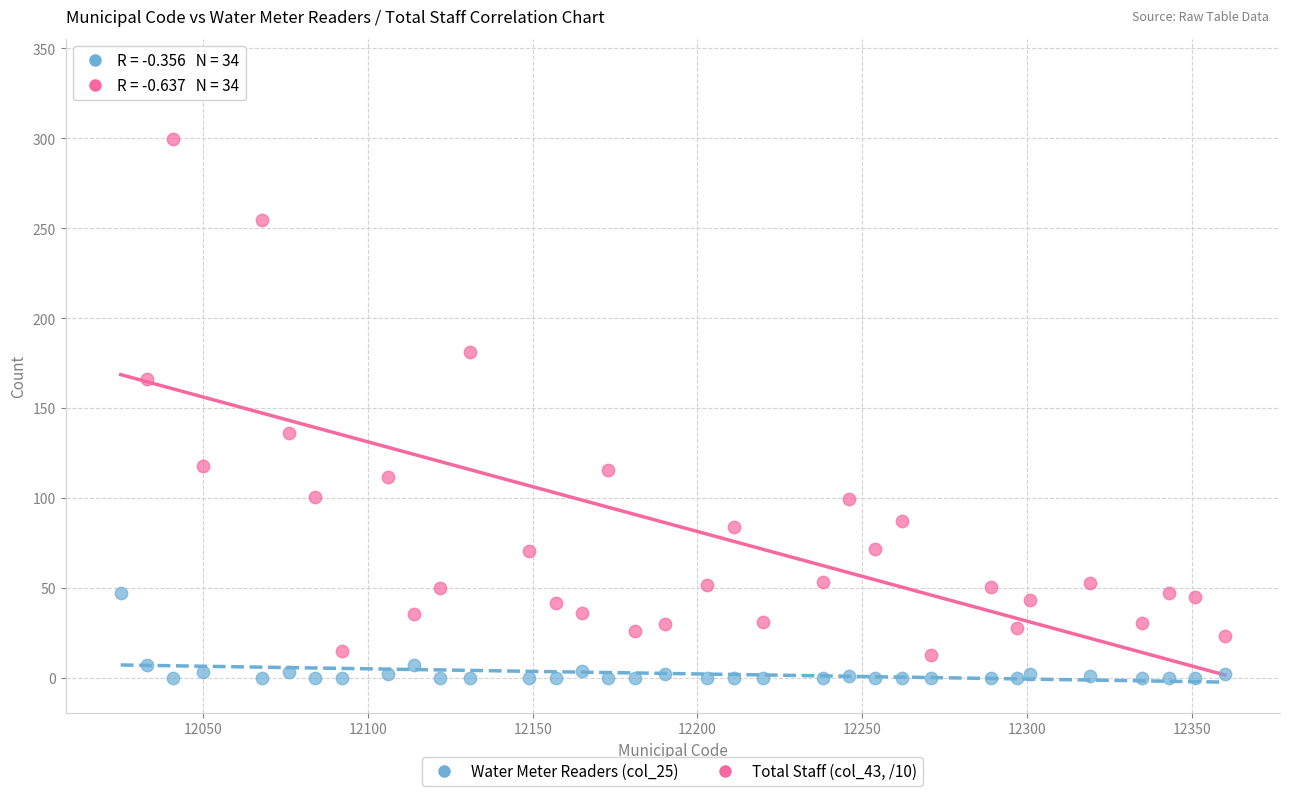

Which series reaches the minimum Y coordinate?

Water Meter Readers (col_25)